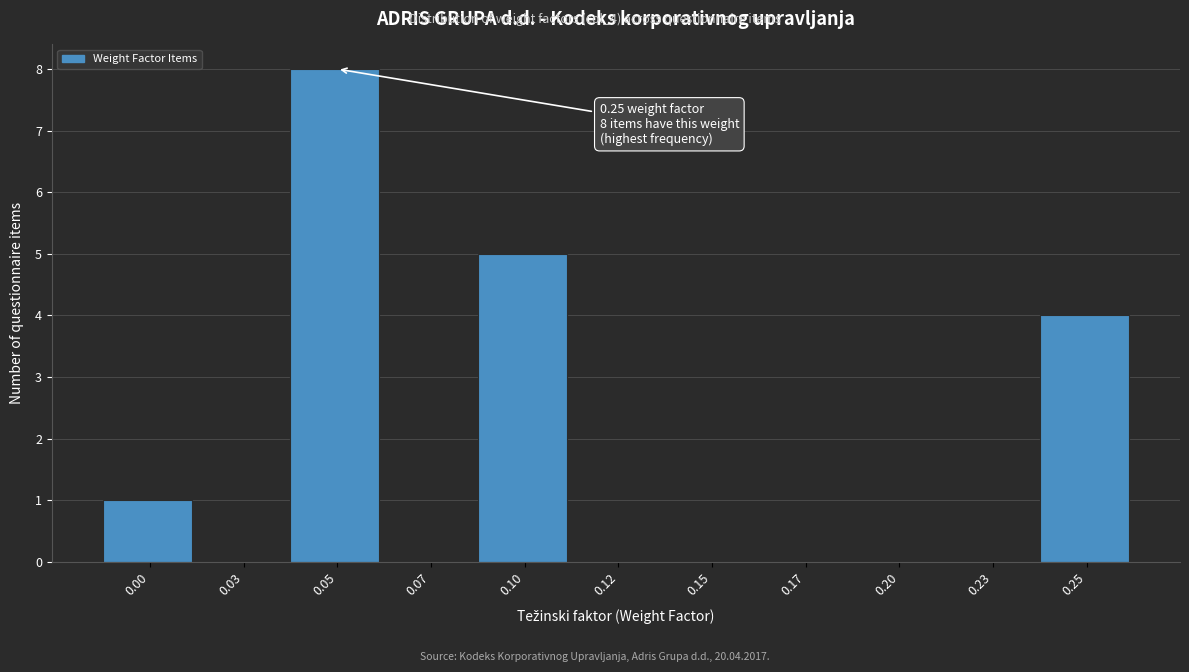

Reading right to left, transcribe all the data shown in this chart.

0.25=4	0.23=0	0.20=0	0.17=0	0.15=0	0.12=0	0.10=5	0.07=0	0.05=8	0.03=0	0.00=1